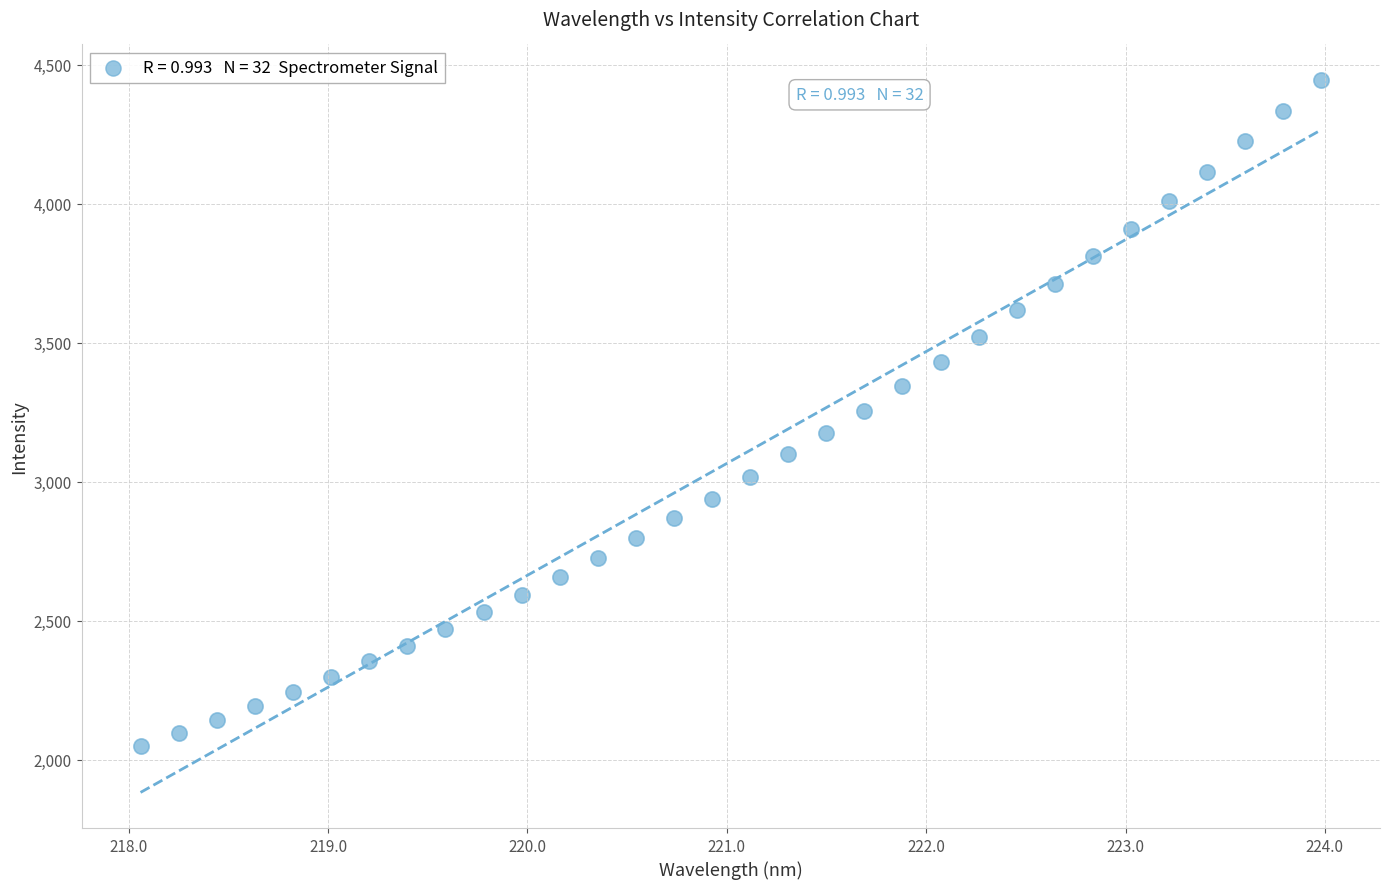

What is the range of Y values (max minus min)?

2396.6